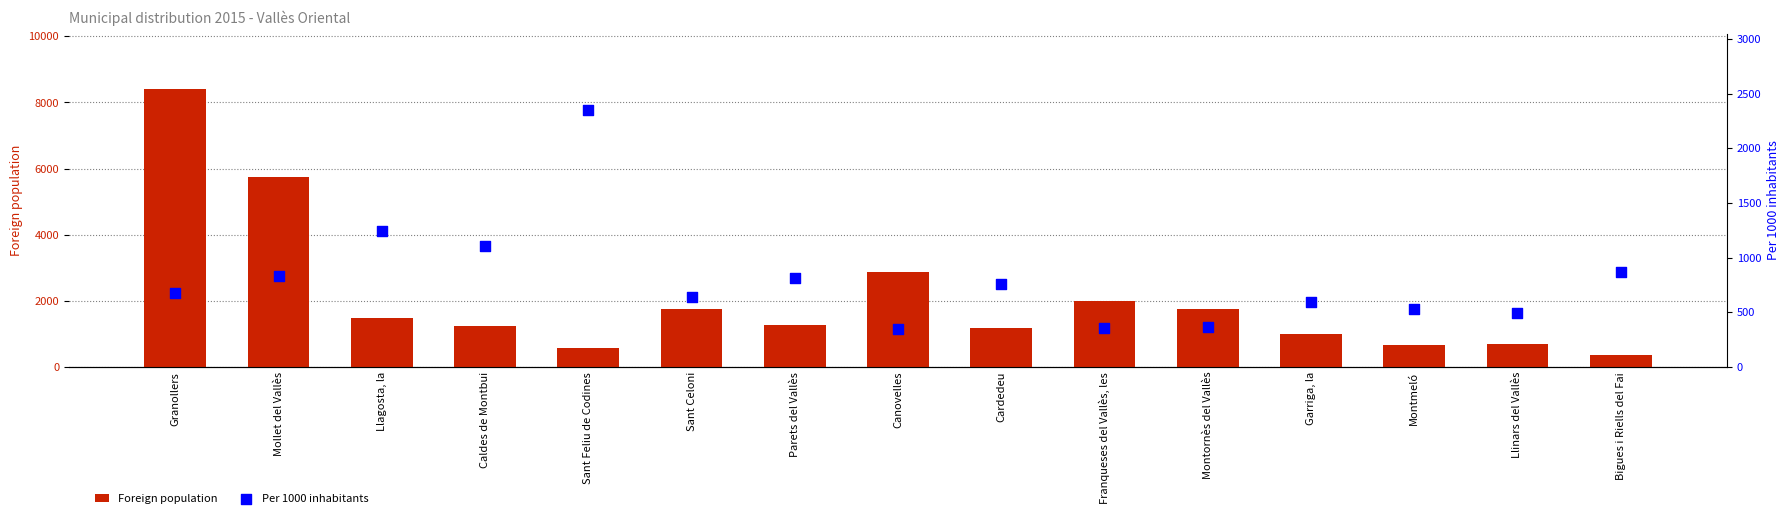

Which series has the largest Y range (max minus min)?

Foreign population